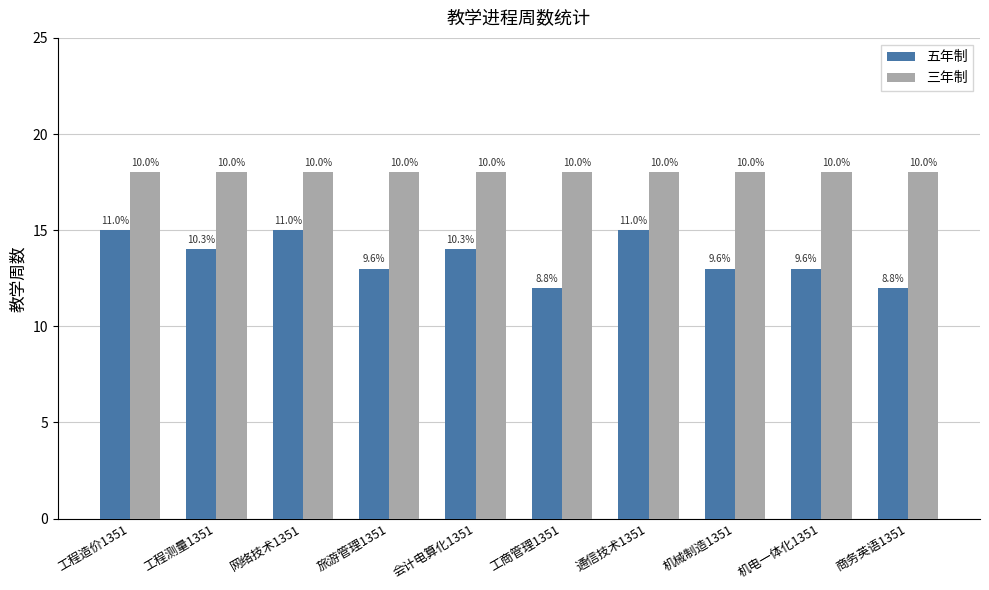

What is the sum of the 五年制 values at 网络技术1351 and 会计电算化1351?

29